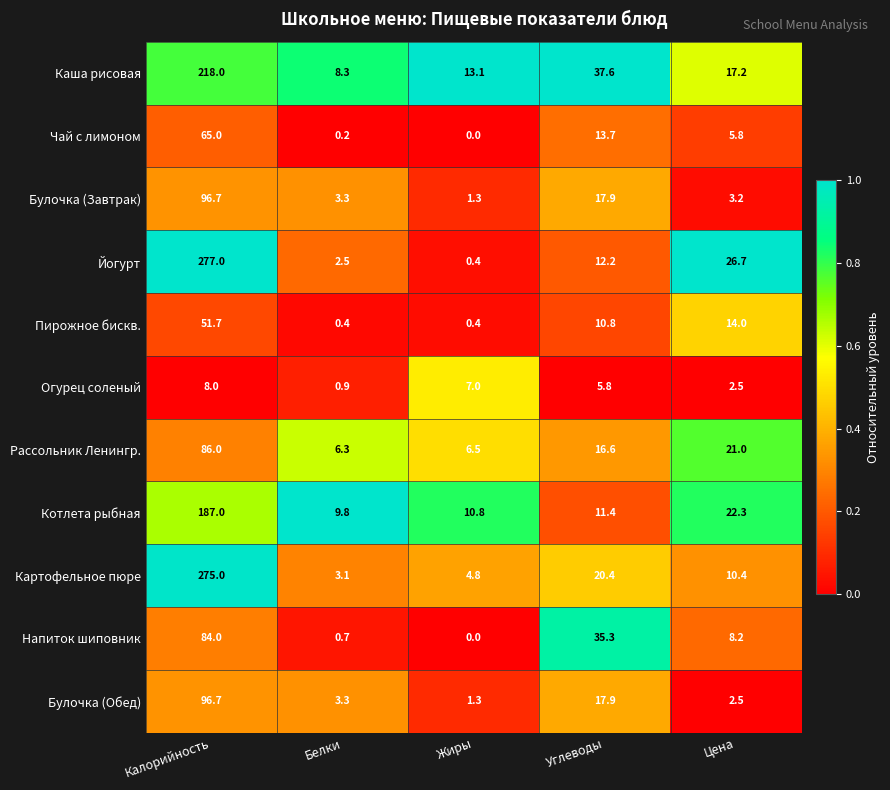

Between Калорийность and Жиры, which series saw the biggest shift?

Йогурт